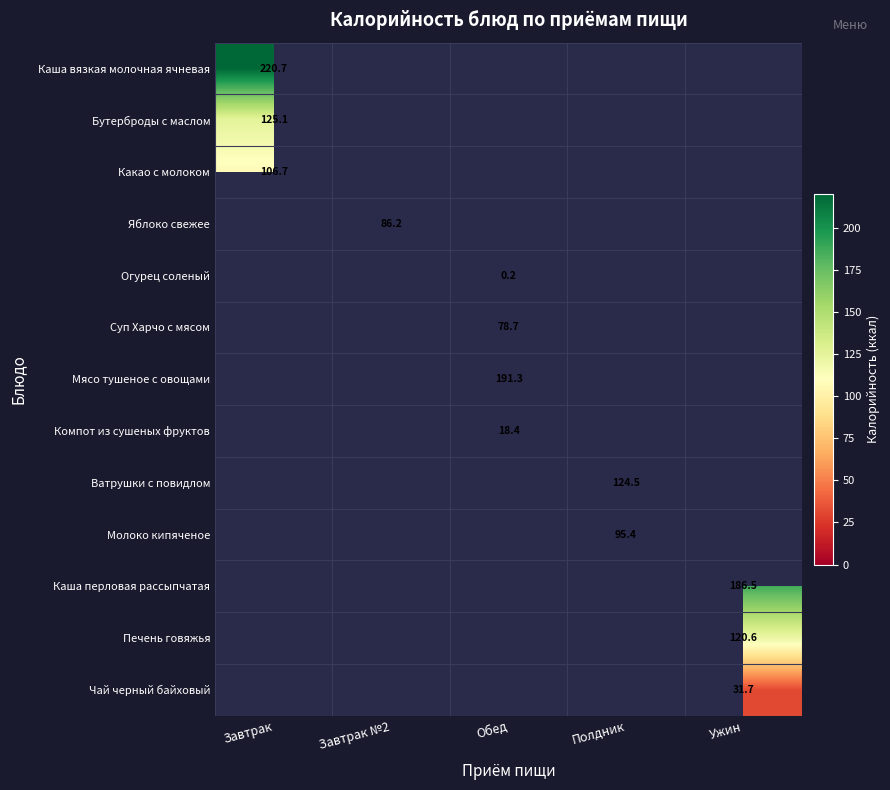

Which category has the lowest value across all series?

Обед